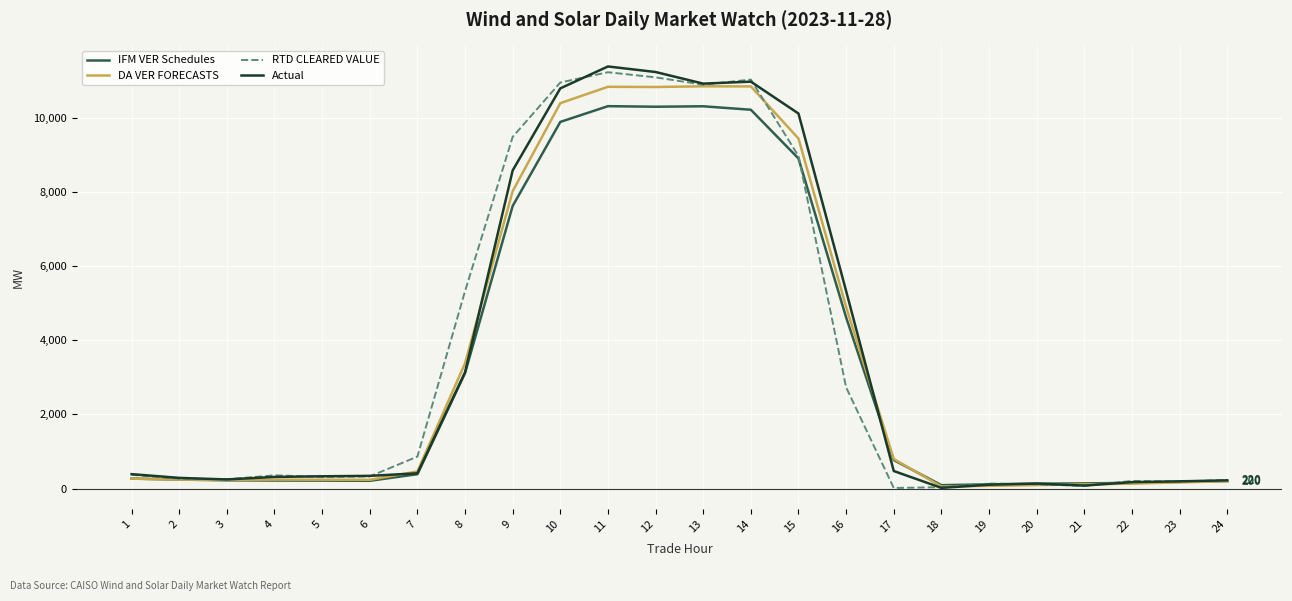

What is the greatest value displayed?

11377.5